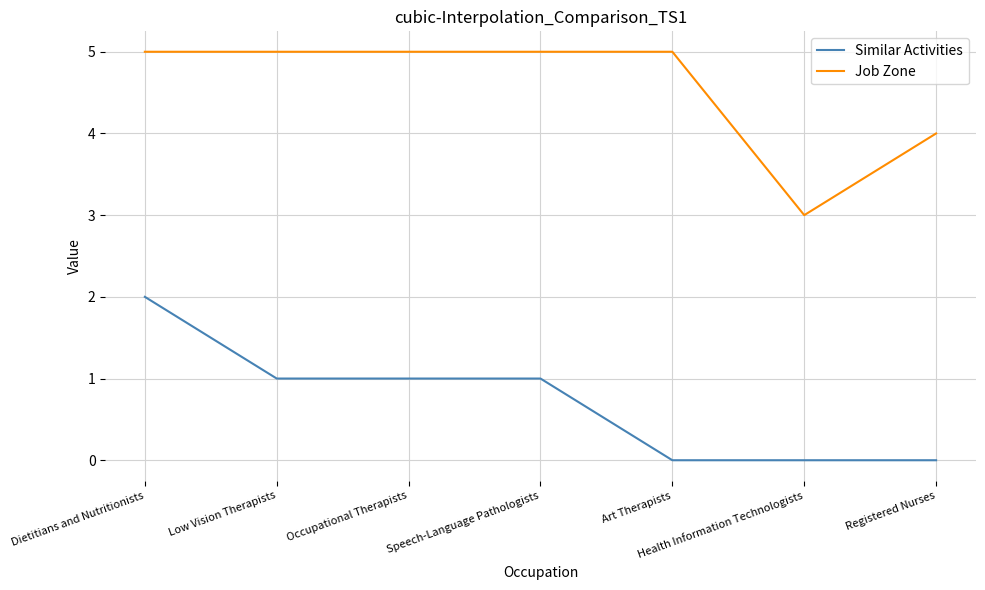

True or false: Similar Activities and Job Zone intersect in this chart.

False